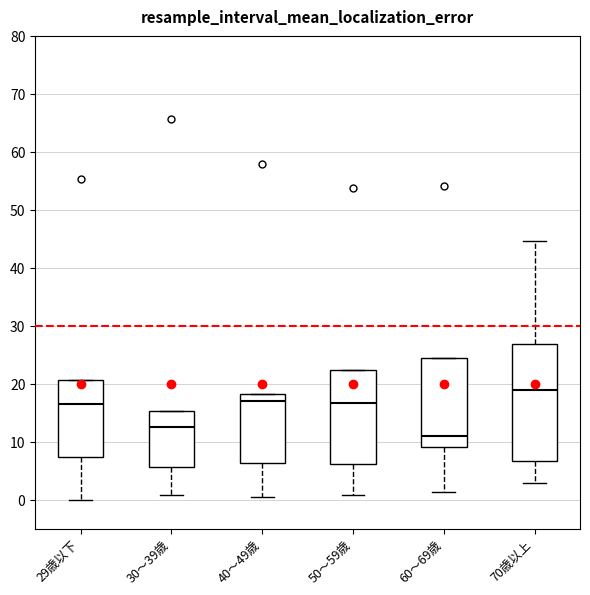

Which box is the tallest, from its lower edge to its upper edge?

70歳以上